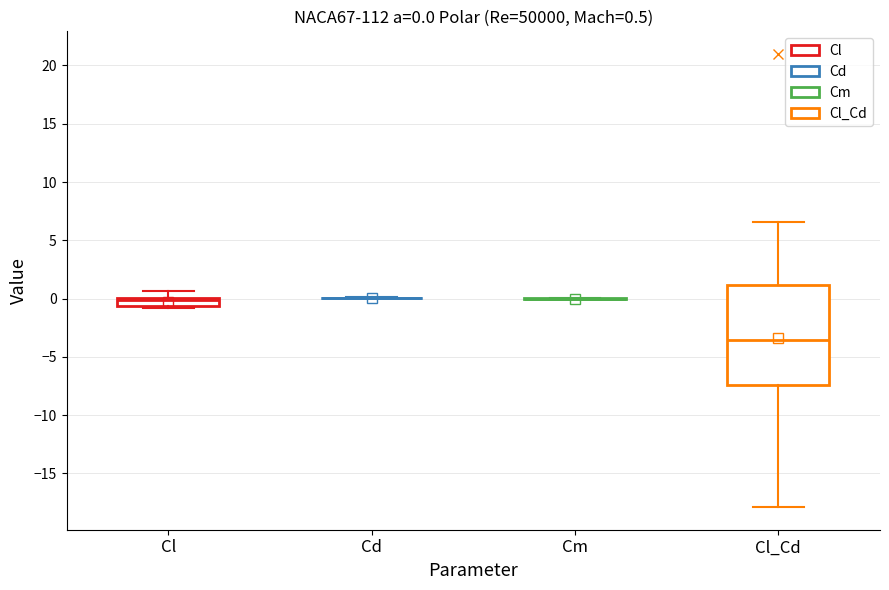

Which box is the tallest, from its lower edge to its upper edge?

Cl_Cd